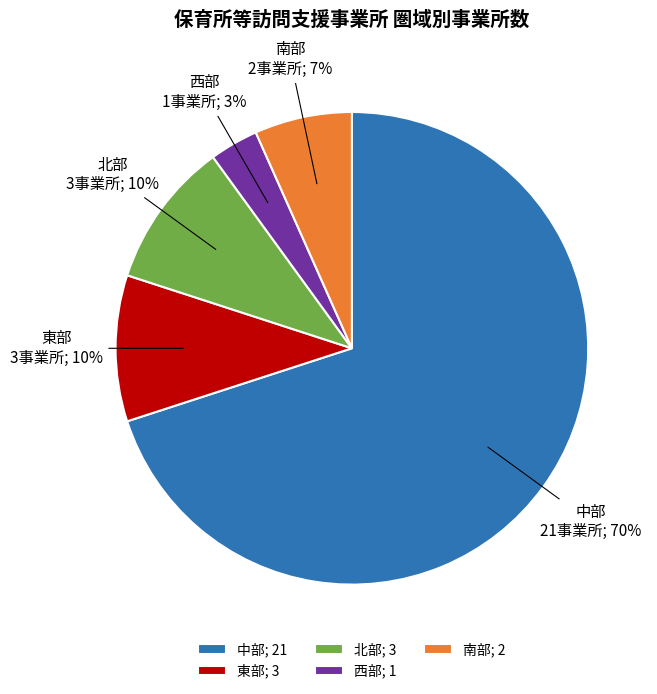

To the nearest percent, what is the average slice percentage?

20%